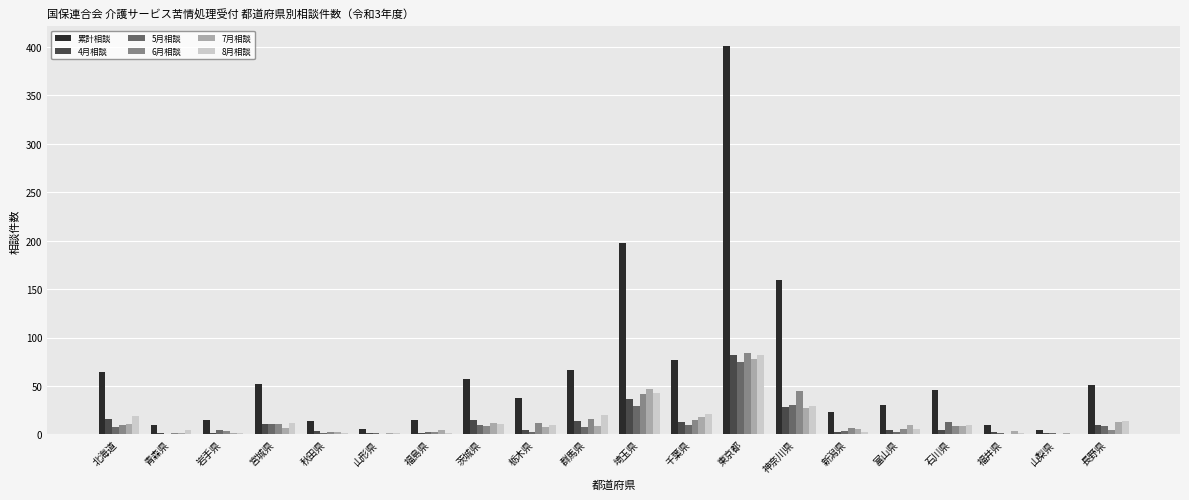

How many categories are shown in the chart?

20